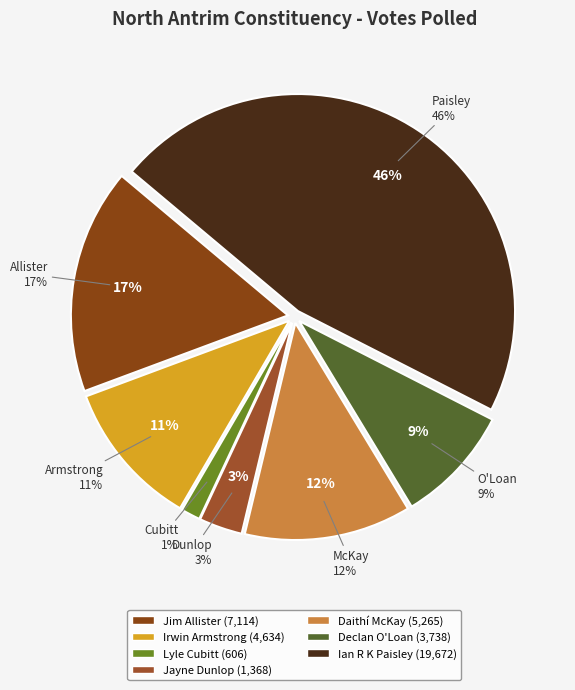

What percentage is the Declan O'Loan slice, to the nearest percent?

9%